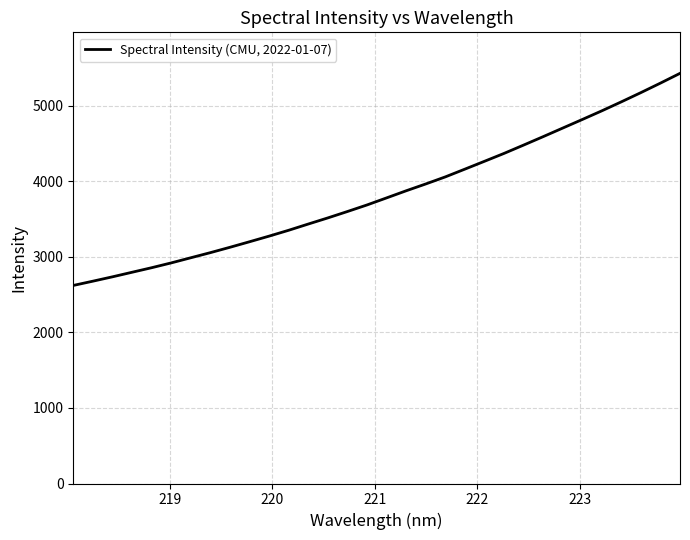

Reading right to left, what are all the values shown in this chart?

5432.1	5302.9	5177.1	5054.9	4935.7	4820.8	4707.2	4593.6	4481.9	4371.8	4267.3	4163.6	4060.8	3967.3	3877.0	3782.8	3689.3	3602.5	3517.9	3436.6	3354.2	3276.5	3202.0	3128.7	3057.7	2989.9	2921.8	2857.9	2797.7	2737.3	2679.5	2623.1